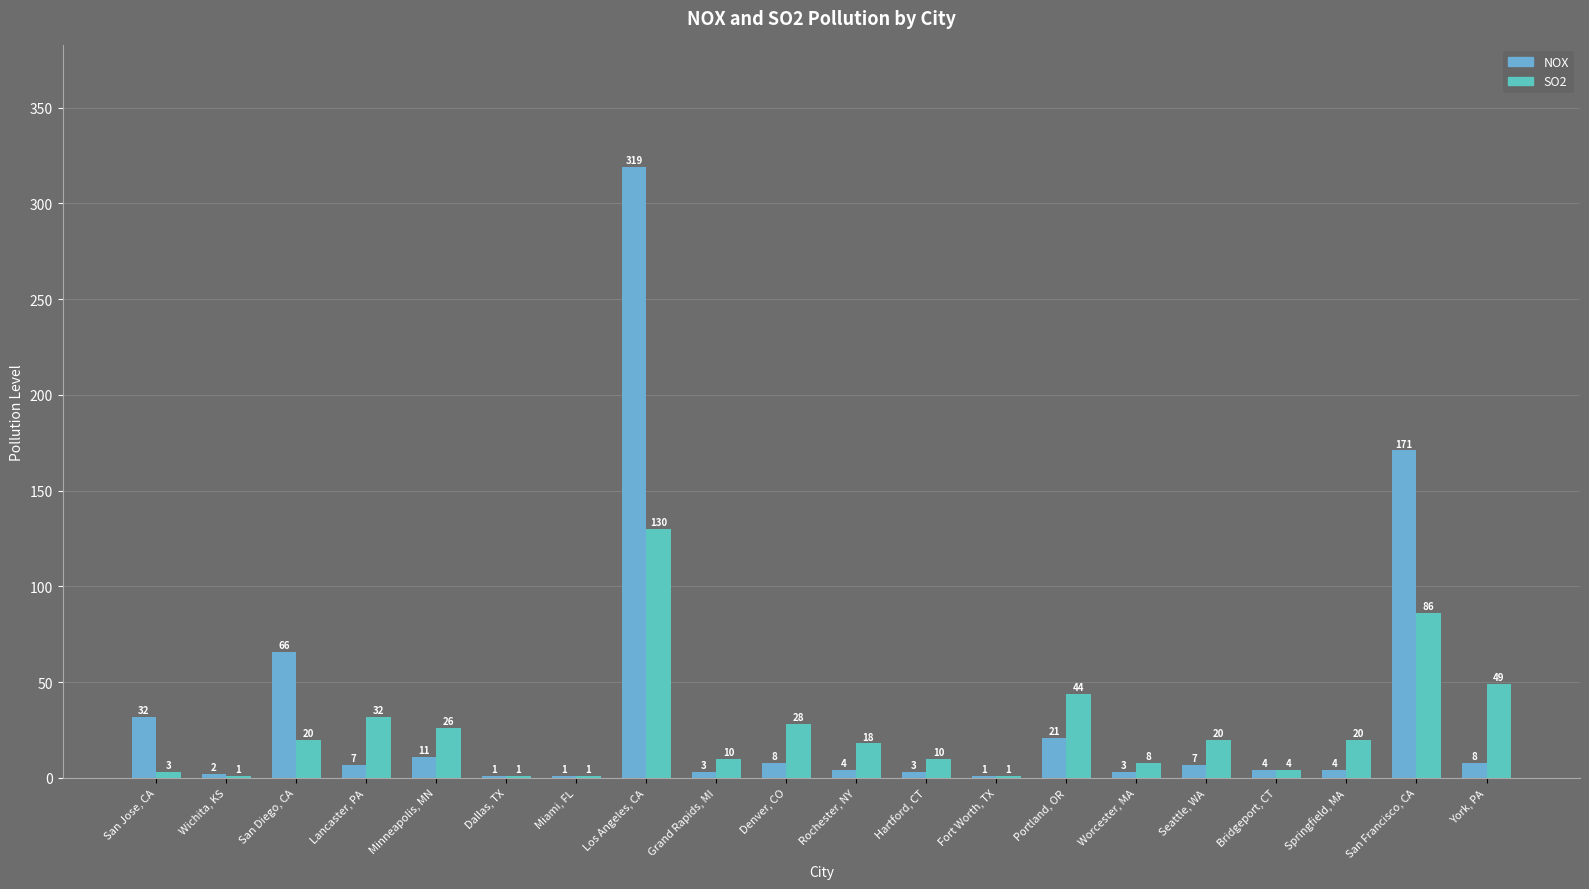

Which series changed the most between Portland, OR and Worcester, MA?

SO2